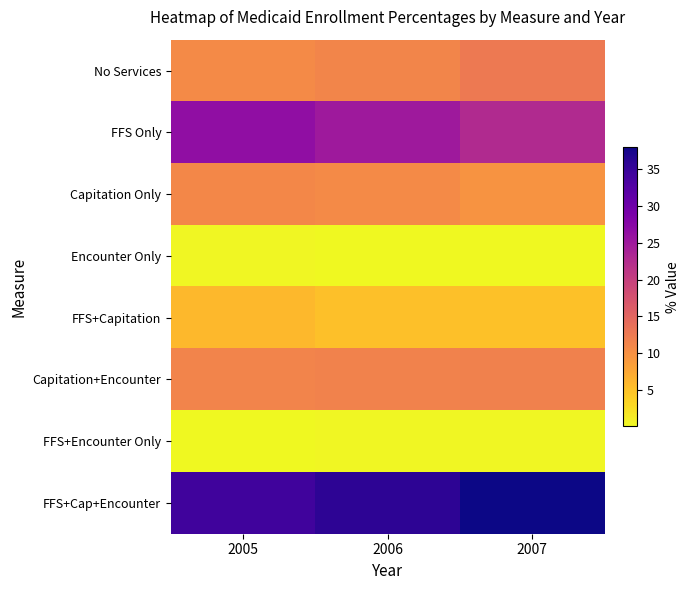

What is the spread (max minus min) of values at 2005?

34.1